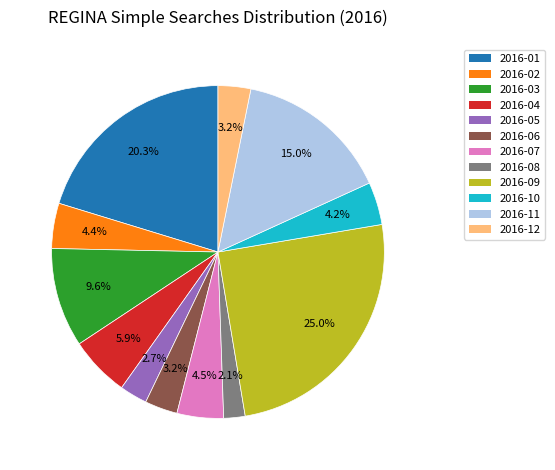

What percentage is the 2016-05 slice, to the nearest percent?

3%